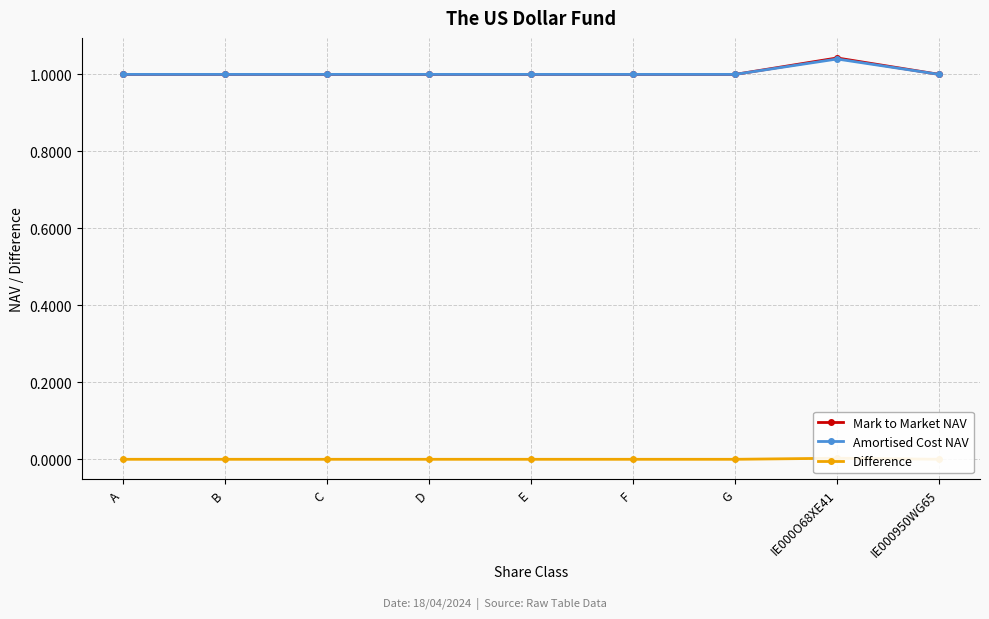

Which series has the widest spread of values?

Mark to Market NAV